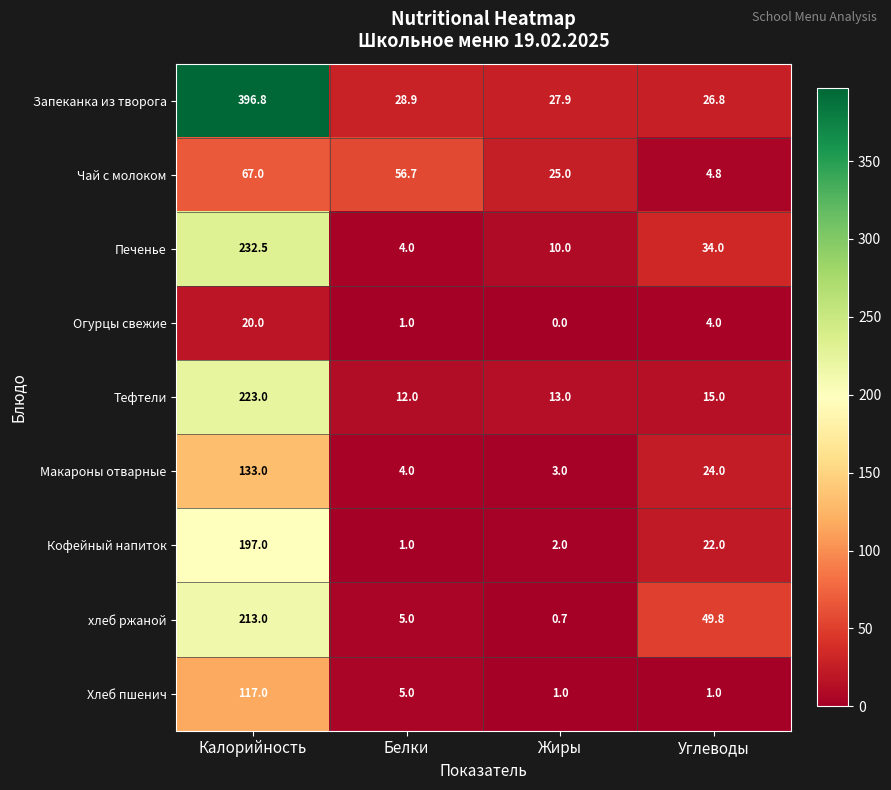

What is the greatest value displayed?

396.8